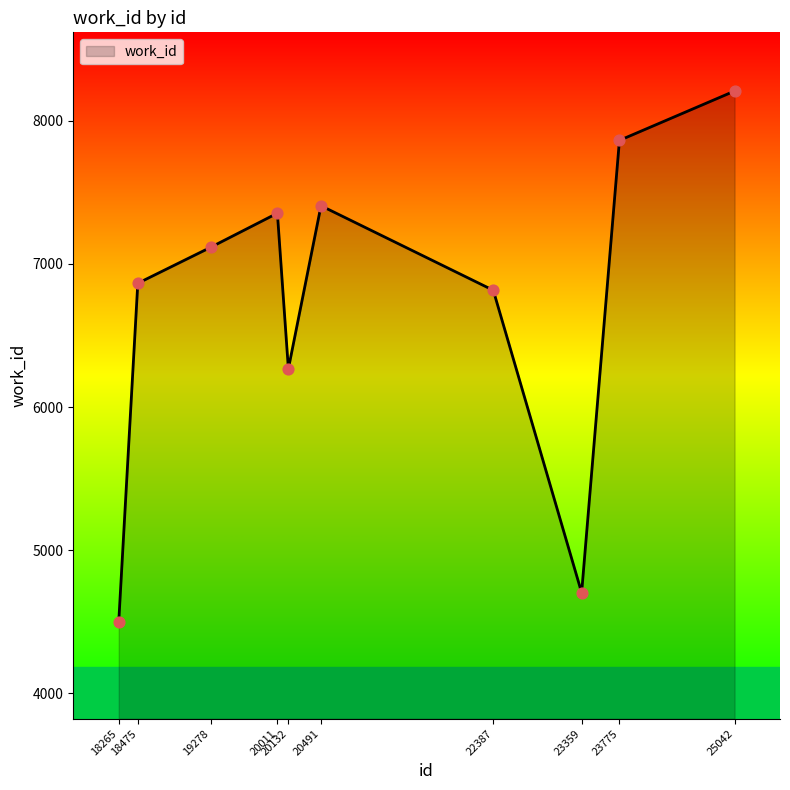

Approximately how many times larger is the value at 20132 compared to 19278?

0.9